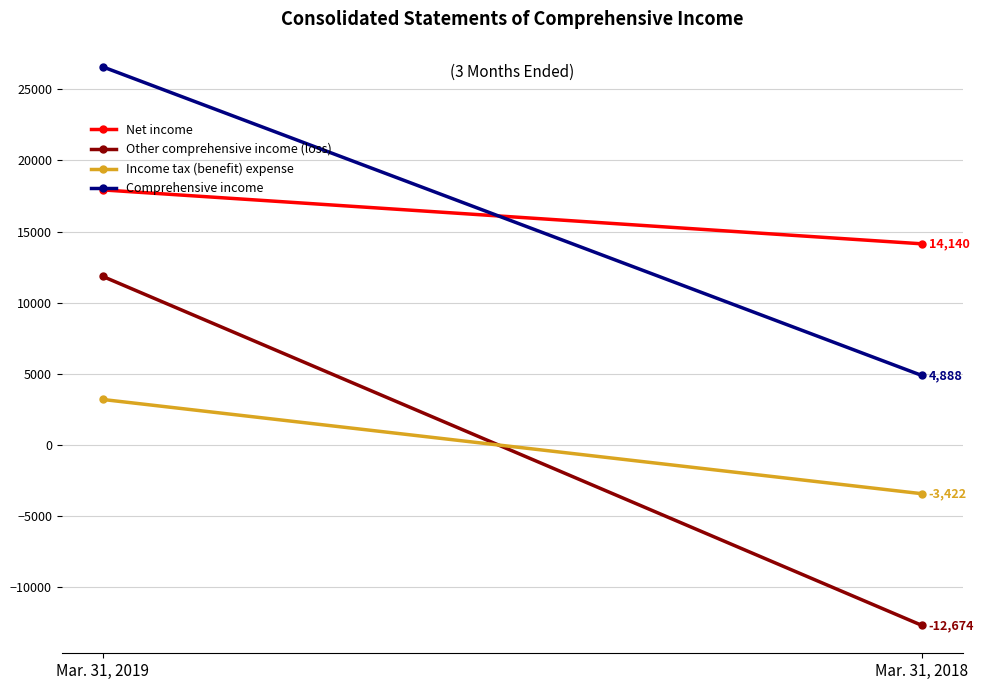

What is the lowest value of the Other comprehensive income (loss) series?

-12674